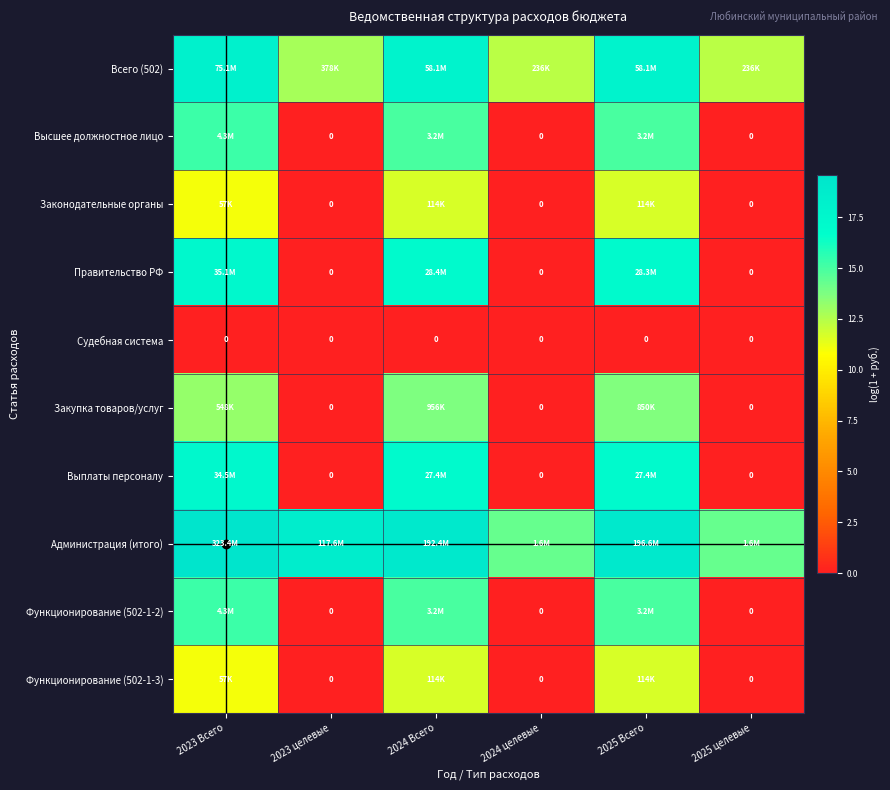

Which series has the largest total across all categories?

Администрация (итого)